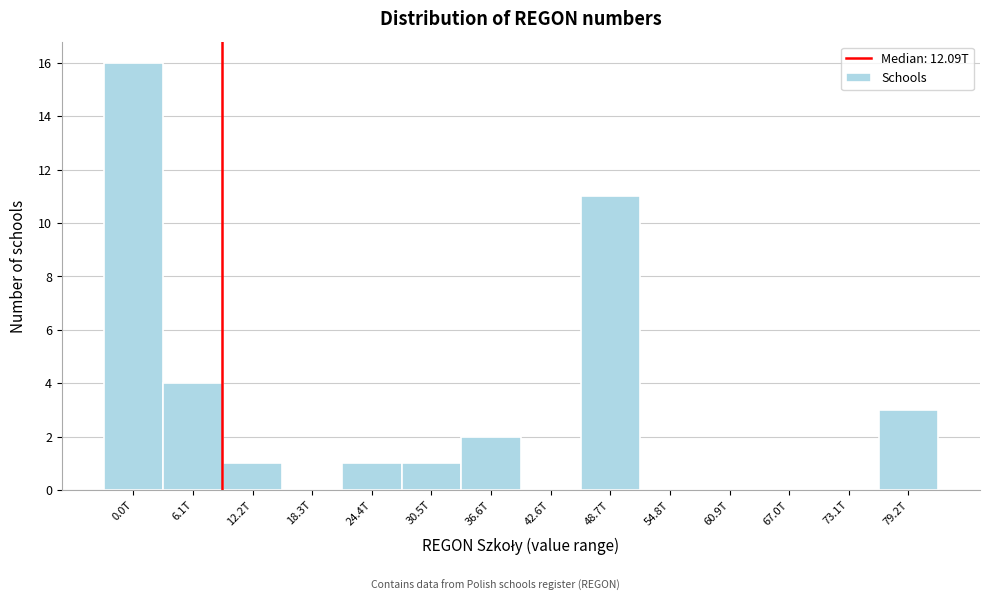

Reading right to left, what are all the values shown in this chart?

79.2T=3	73.1T=0	67.0T=0	60.9T=0	54.8T=0	48.7T=11	42.6T=0	36.6T=2	30.5T=1	24.4T=1	18.3T=0	12.2T=1	6.1T=4	0.0T=16